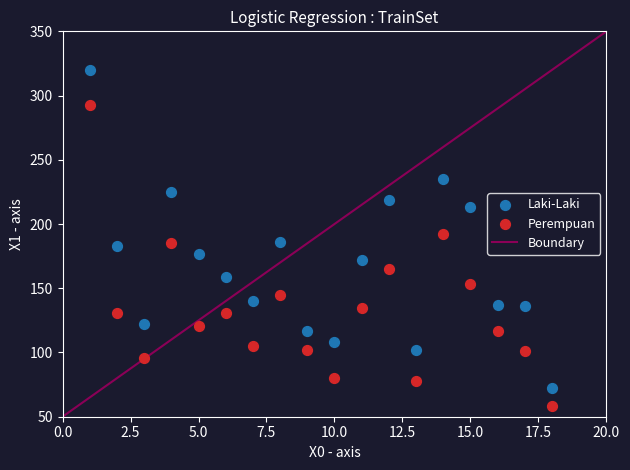

Which series contains the lowest Y value?

Perempuan